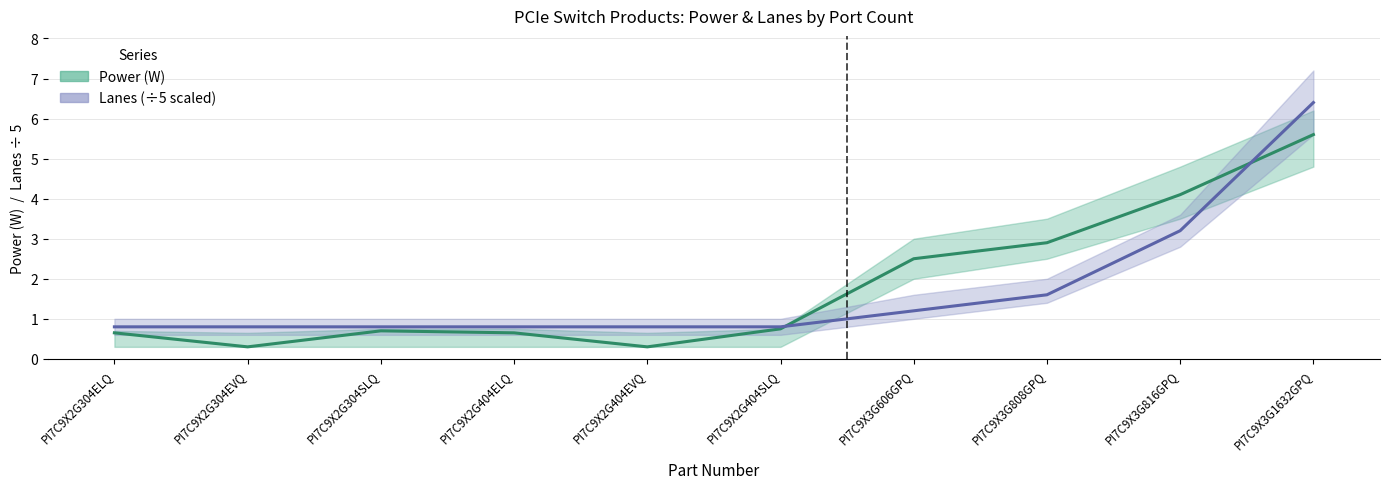

Where is Lanes nearest to the value 3?

PI7C9X3G816GPQ